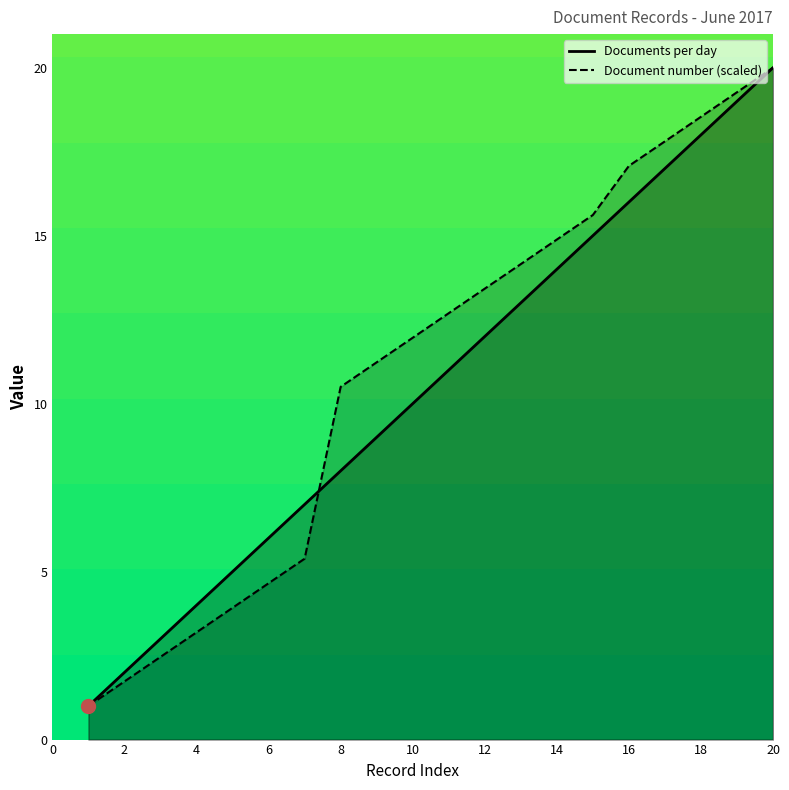

What is the difference between the maximum and minimum values in the Document number series?

19.0